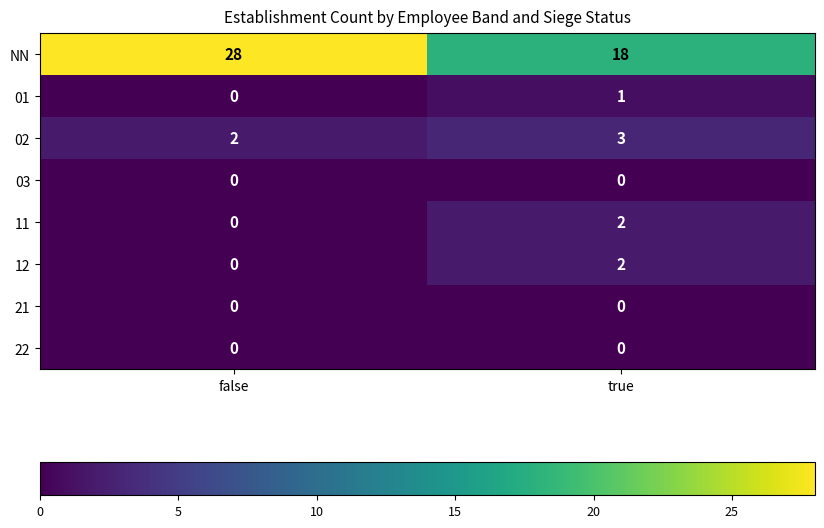

How many distinct data groups are displayed?

8